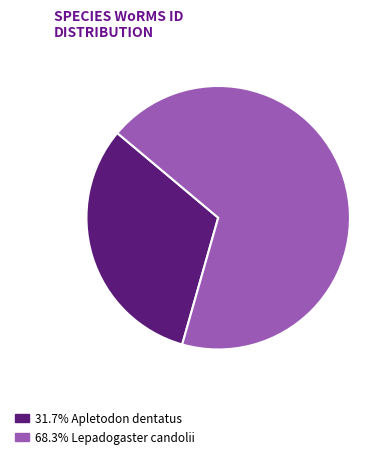

Is the sum of 68.3% Lepadogaster candolii and 31.7% Apletodon dentatus greater than half?

Yes